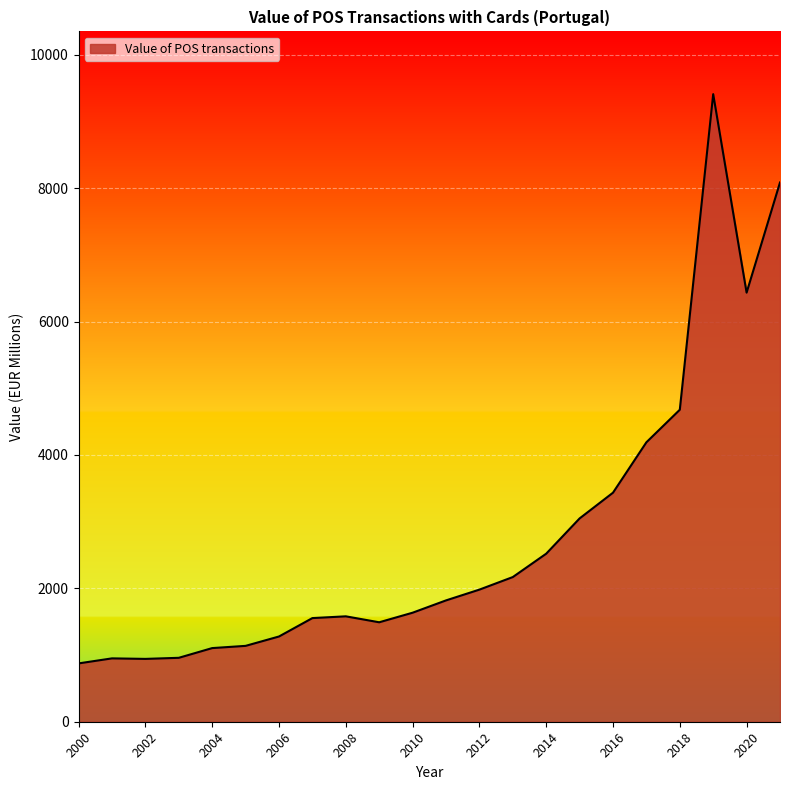

What is the maximum value shown in the chart?

9409.4